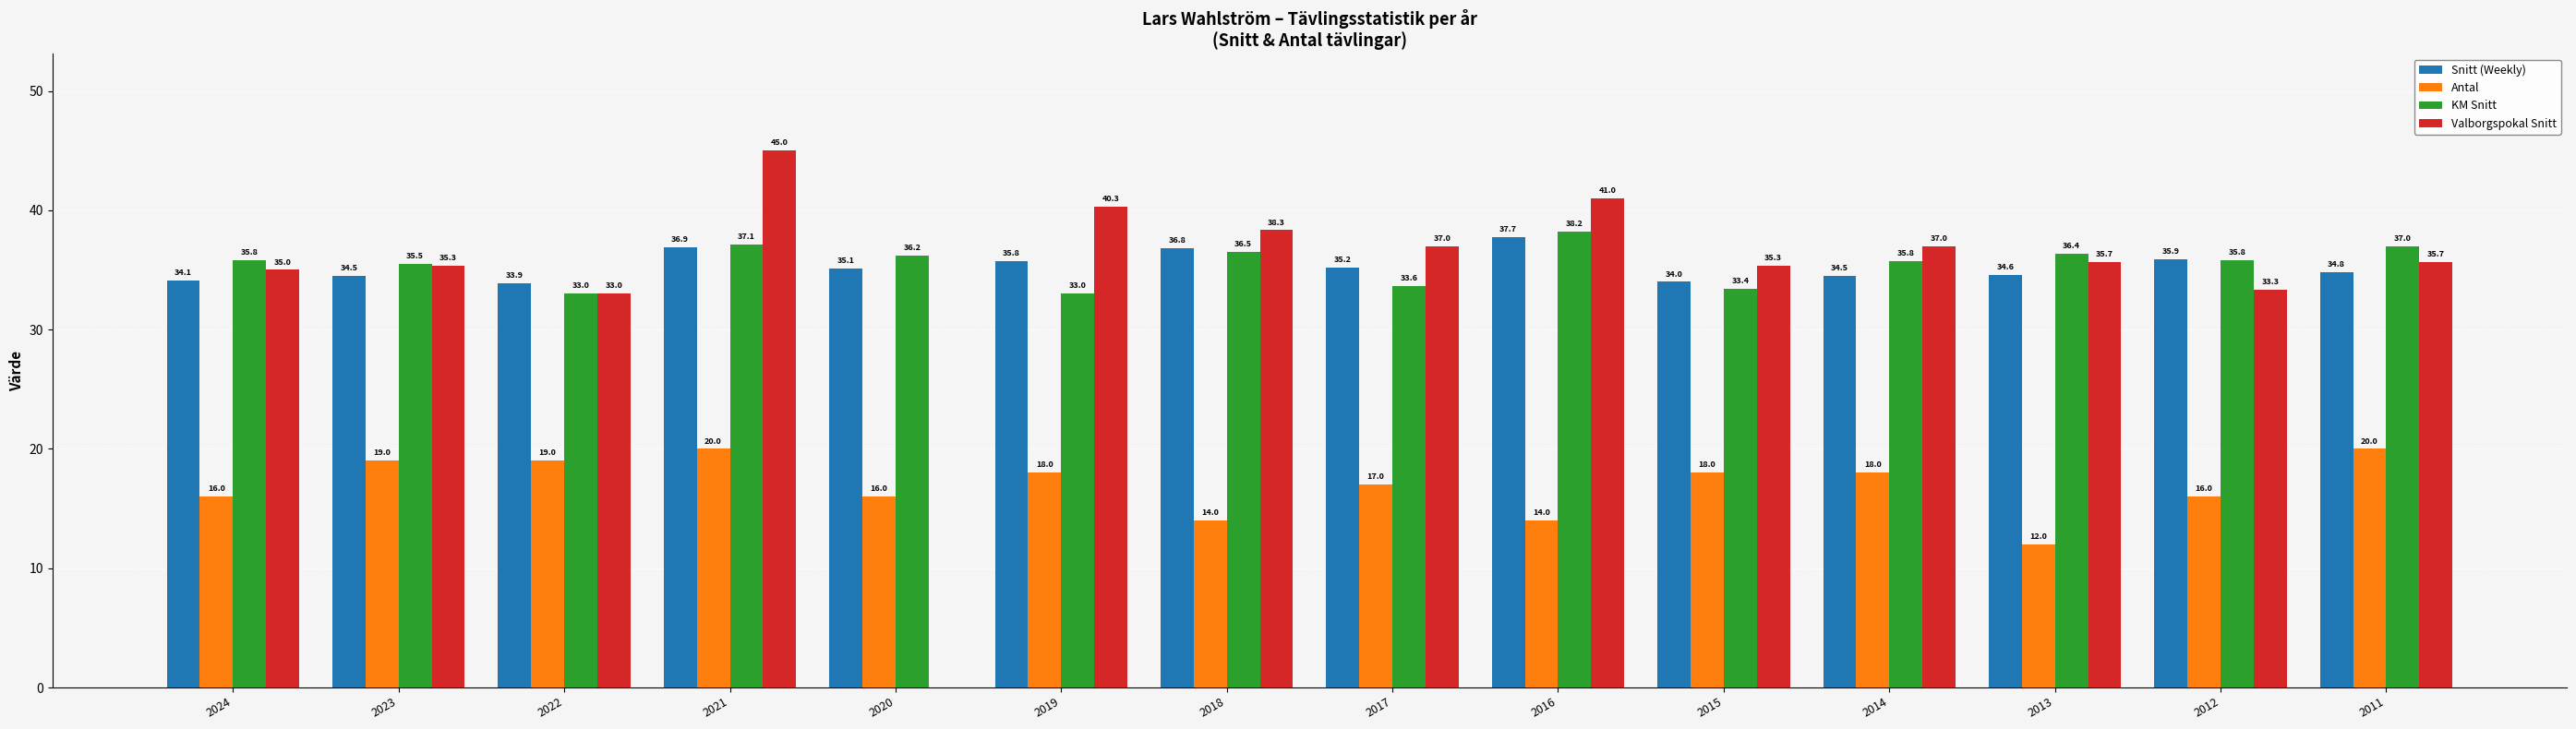

How many groups of bars are there?

14